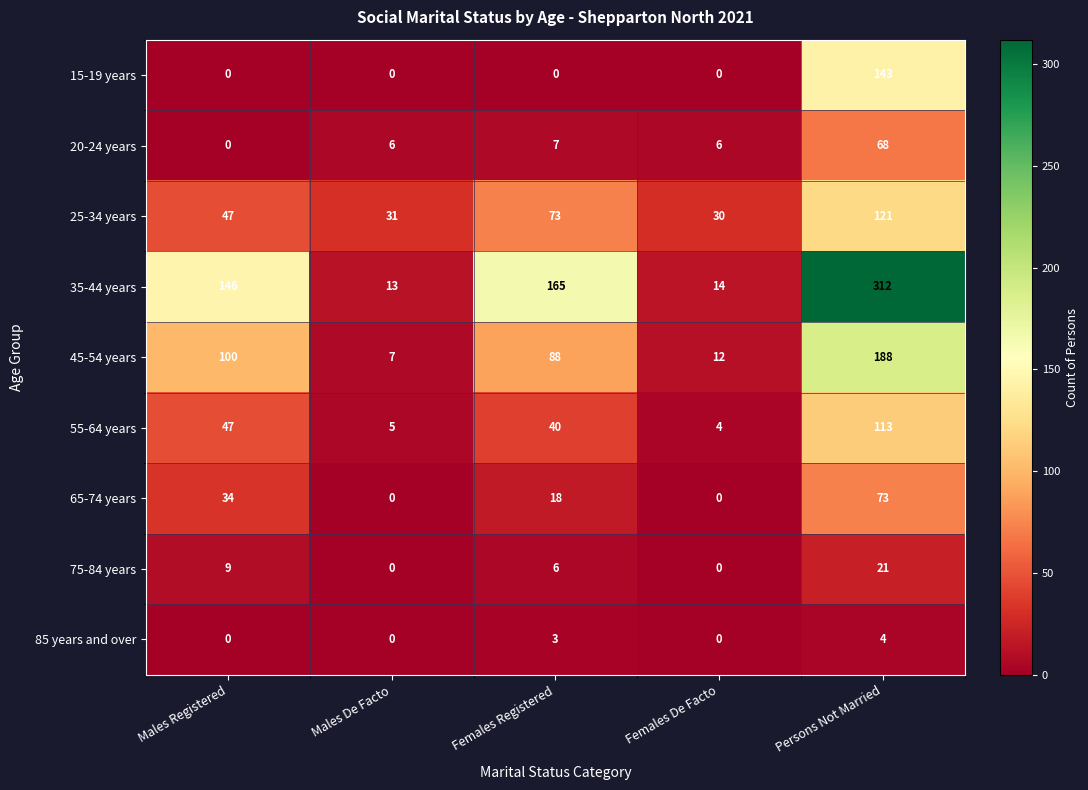

At which category is the sum across all series the highest?

Persons Not Married